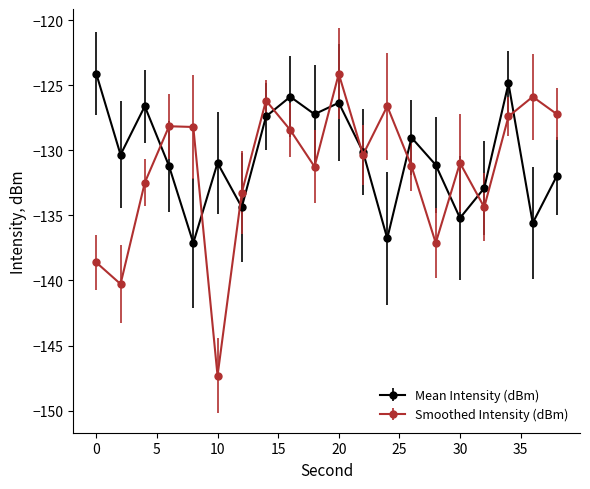

What are all the series names shown in the legend?

Mean Intensity (dBm), Smoothed Intensity (dBm)